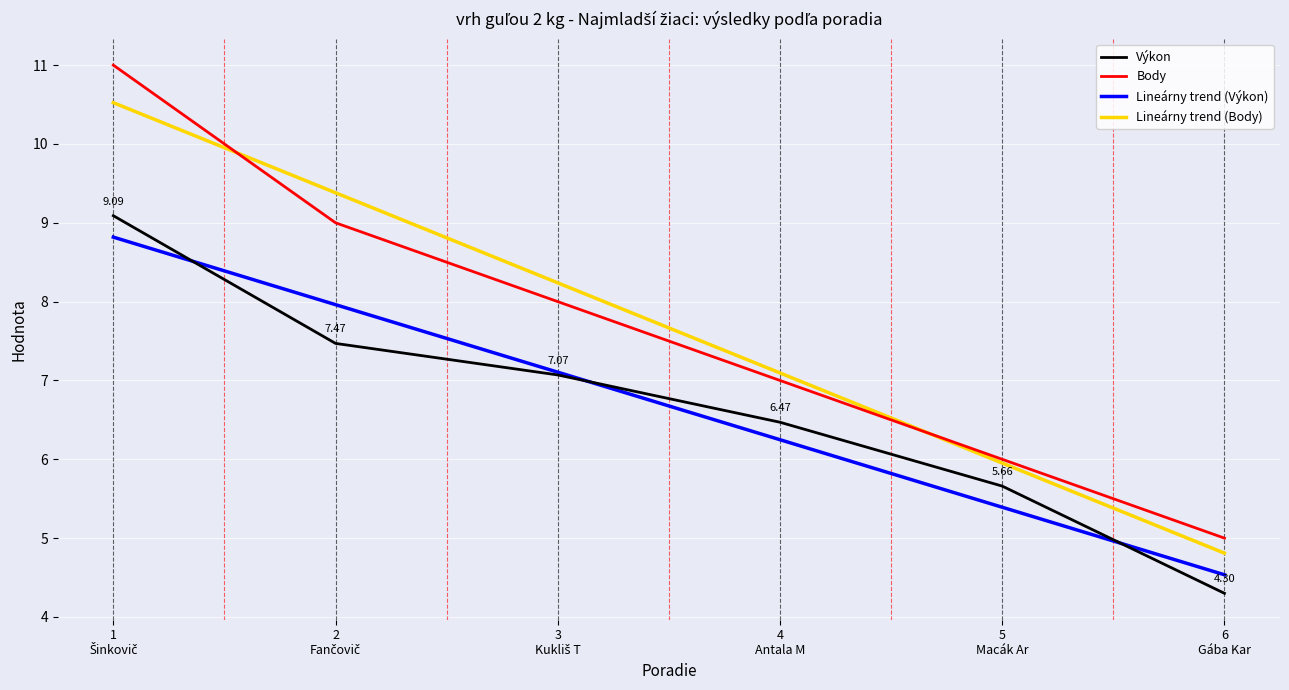

True or false: Výkon and Body intersect in this chart.

False